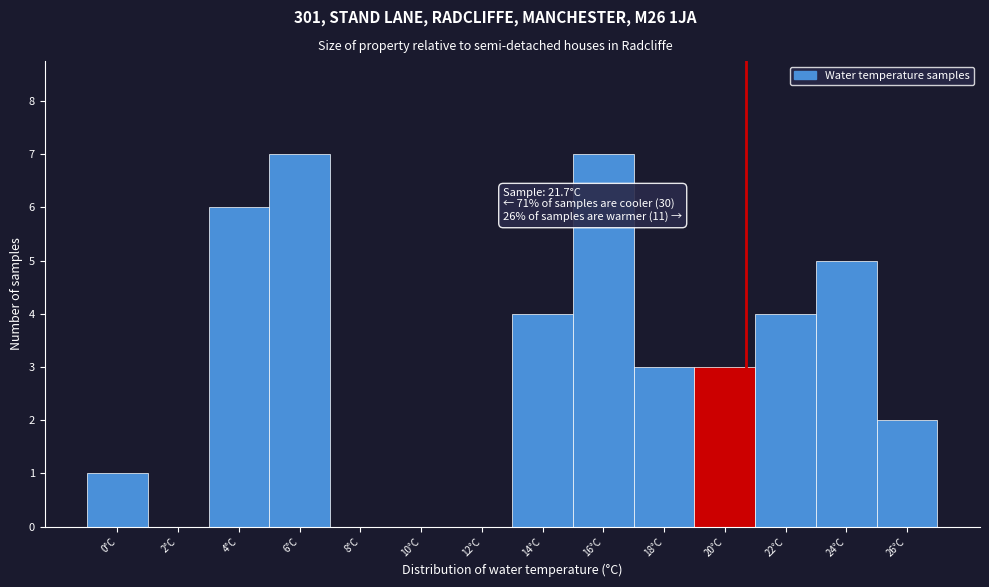

Reading left to right, transcribe all the data shown in this chart.

0°C=1	2°C=0	4°C=6	6°C=7	8°C=0	10°C=0	12°C=0	14°C=4	16°C=7	18°C=3	20°C=3	22°C=4	24°C=5	26°C=2